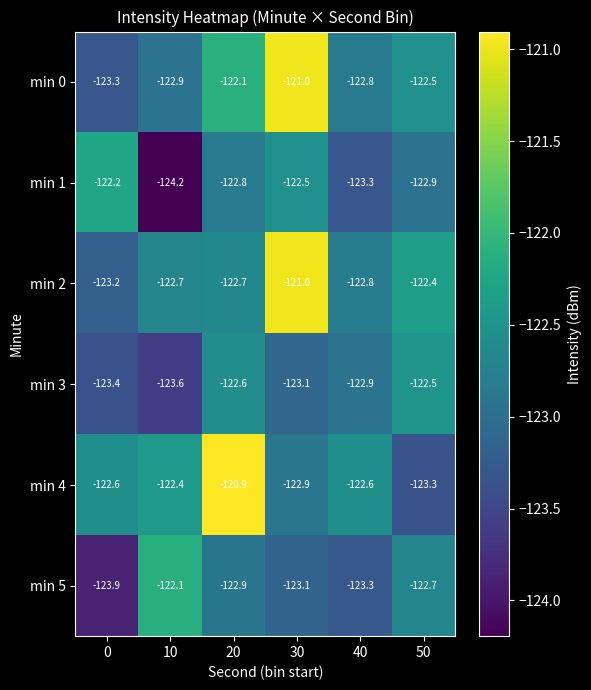

At which category does the chart reach its peak across all series?

20